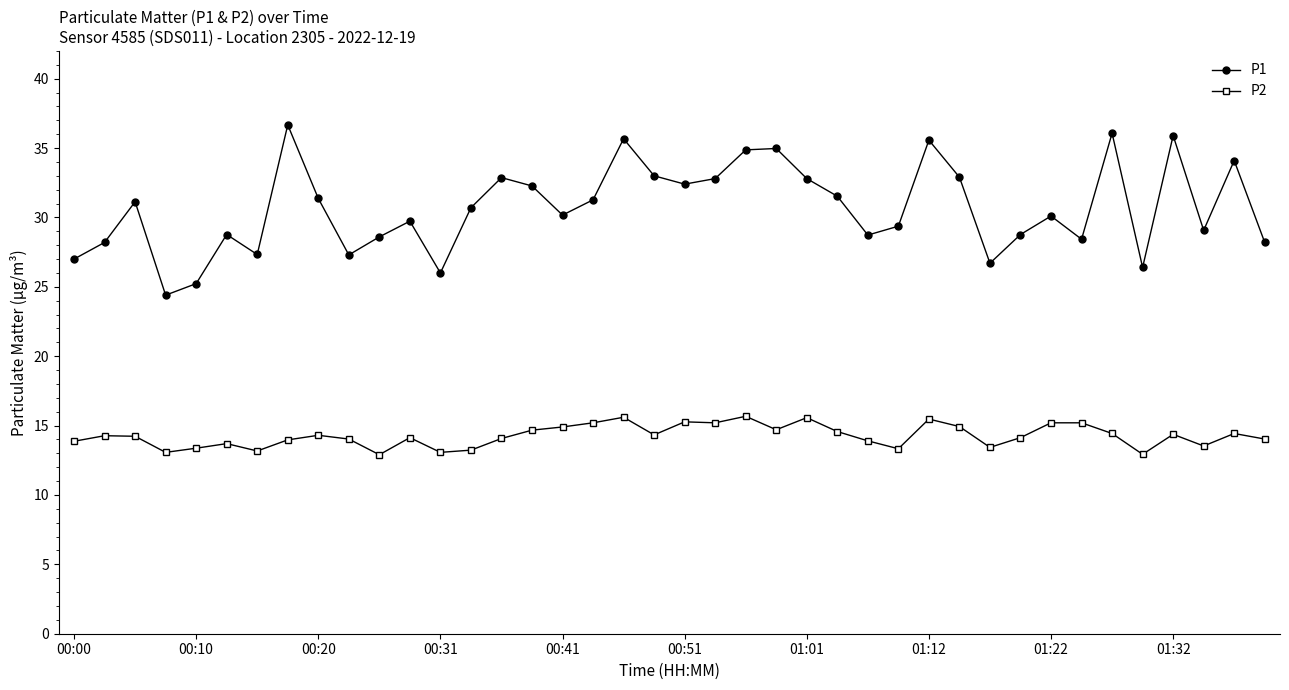

Which series has the largest total across all categories?

P1